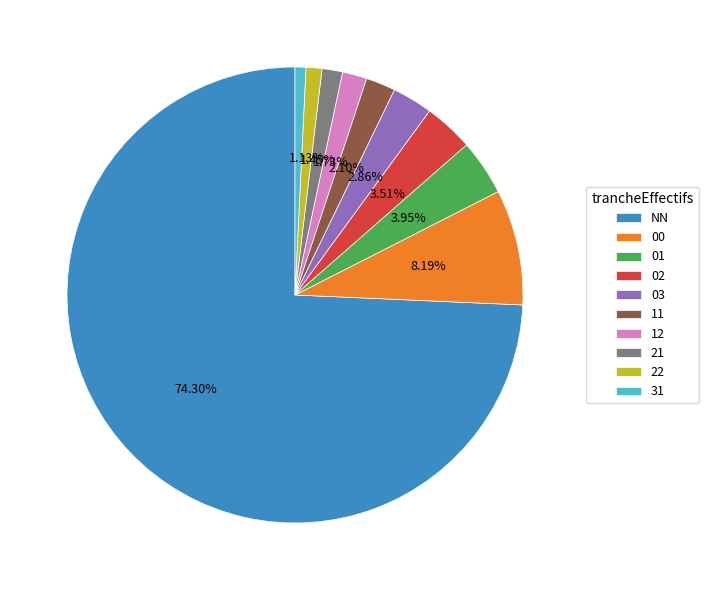

To the nearest percent, what is the combined percentage of 12 and 02?

5%